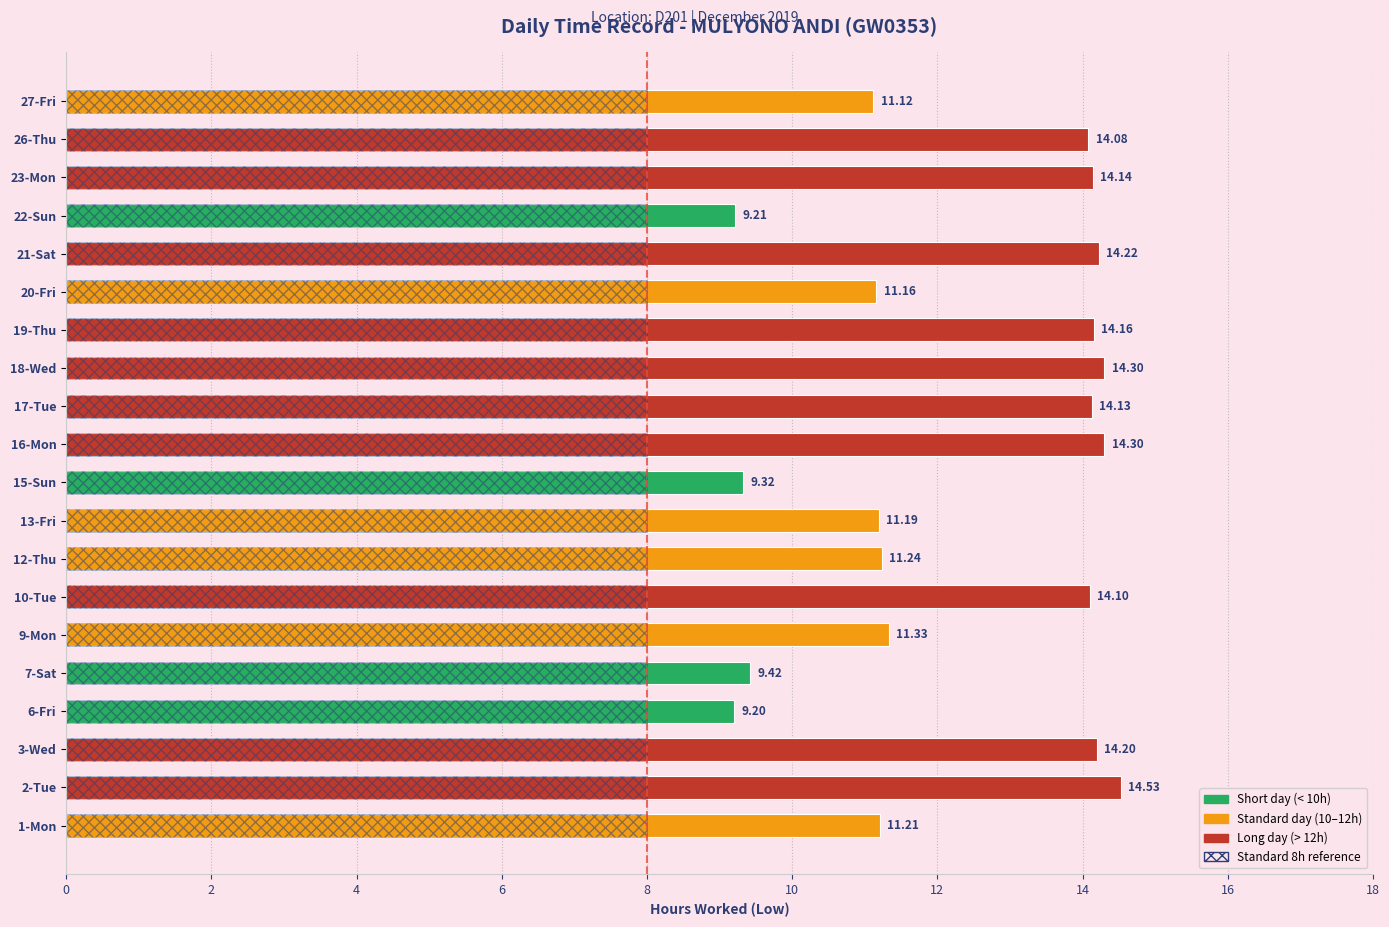

What is the greatest value displayed?

14.5